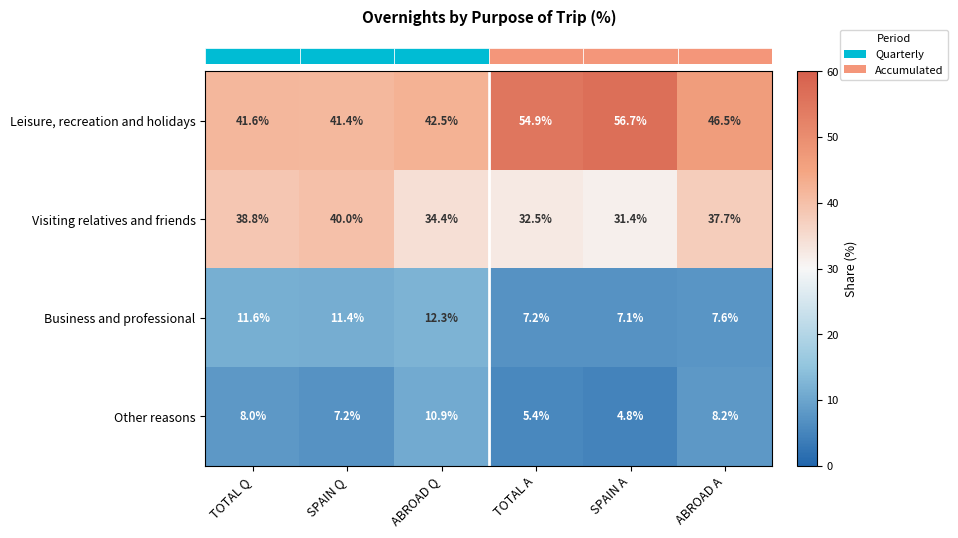

Which category has the lowest value across all series?

SPAIN A